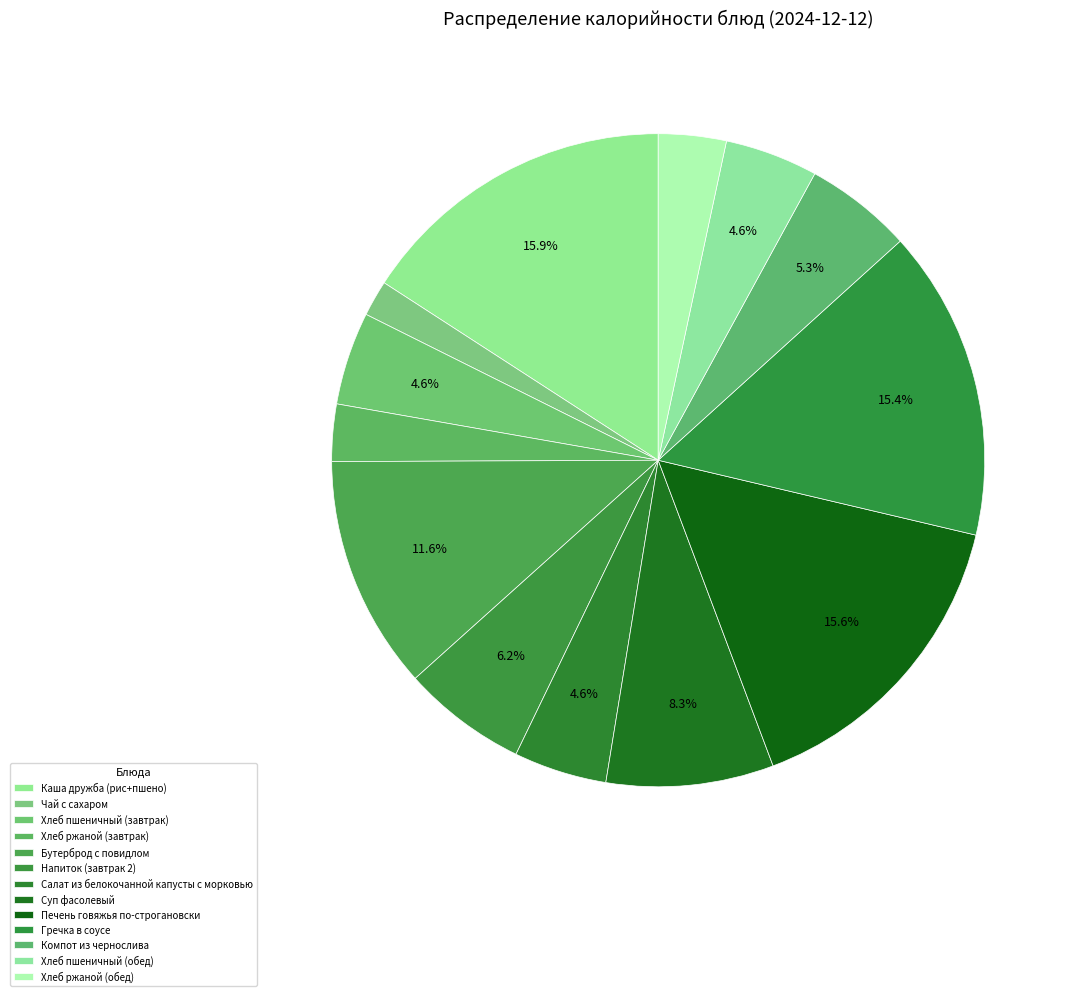

Count the number of slices in the pie.

13